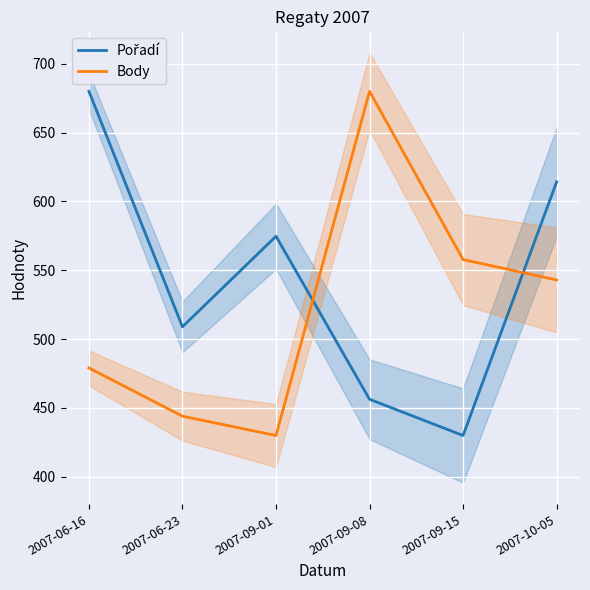

Where do Body and Pořadí first cross each other?

2007-09-01 and 2007-09-08